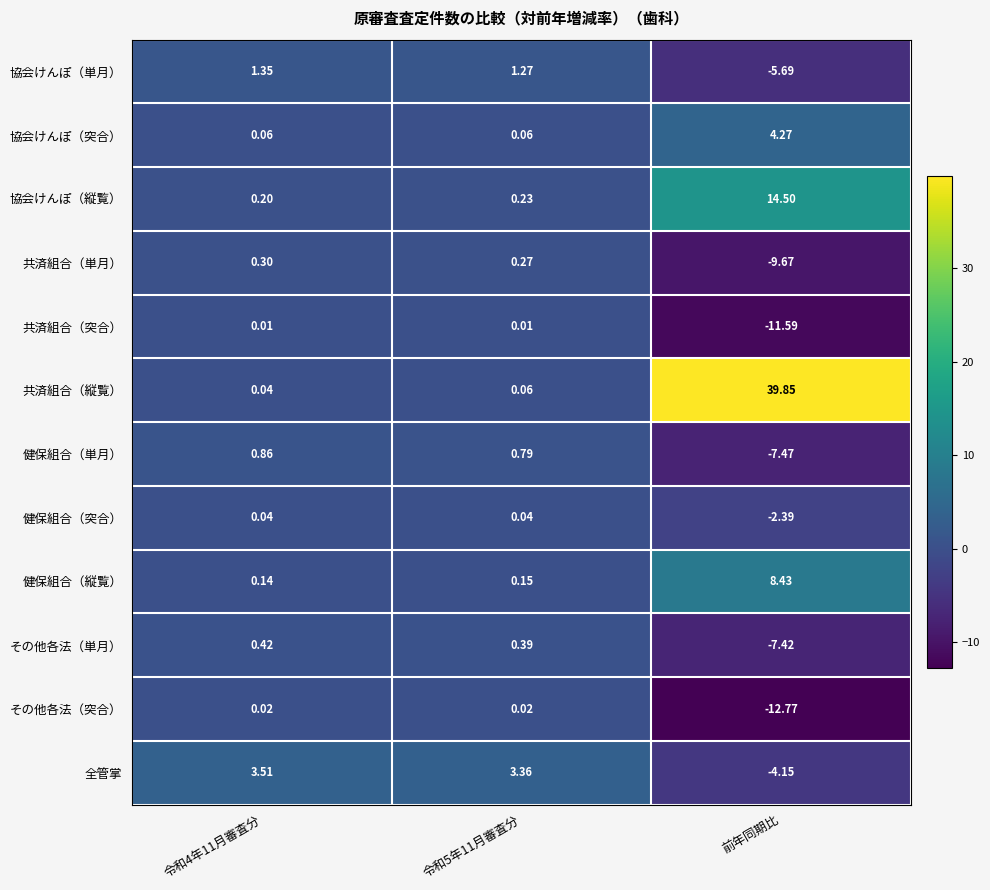

Between 令和5年11月審査分 and 前年同期比, which series saw the biggest shift?

共済組合（縦覧）